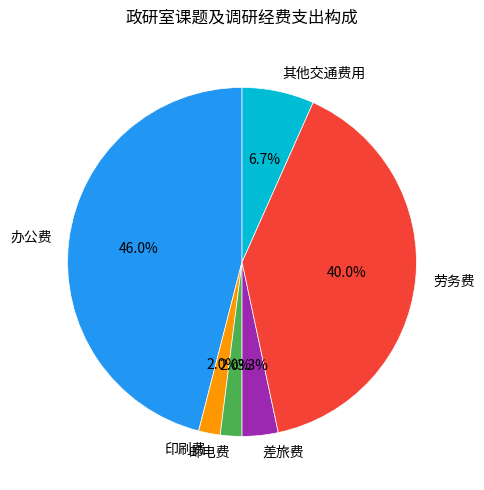

Is it true that 劳务费 is 45% of the pie?

False